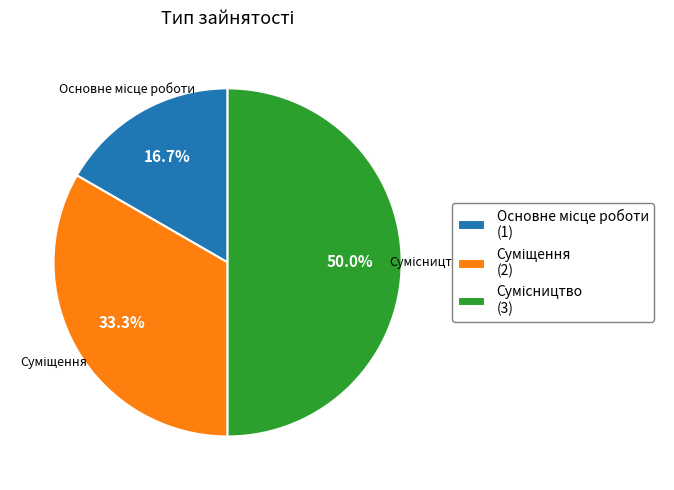

The Суміщення slice represents 28% of the pie. True or false?

False